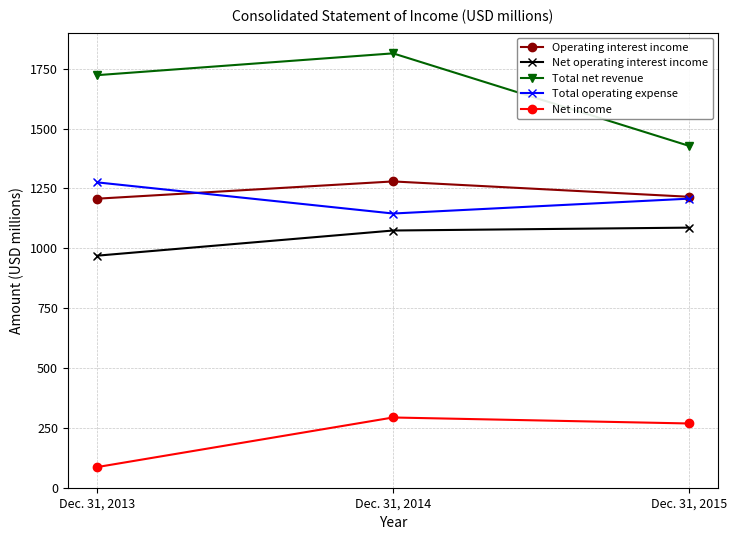

Does the chart have visible grid lines?

Yes